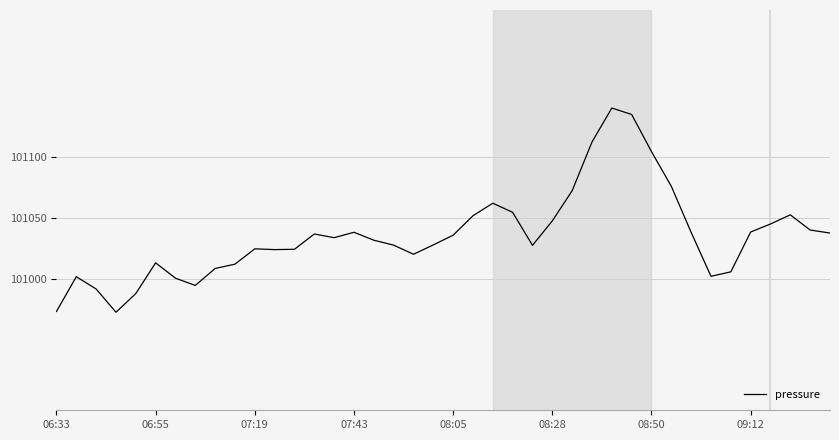

What is the maximum value shown in the chart?

101139.7